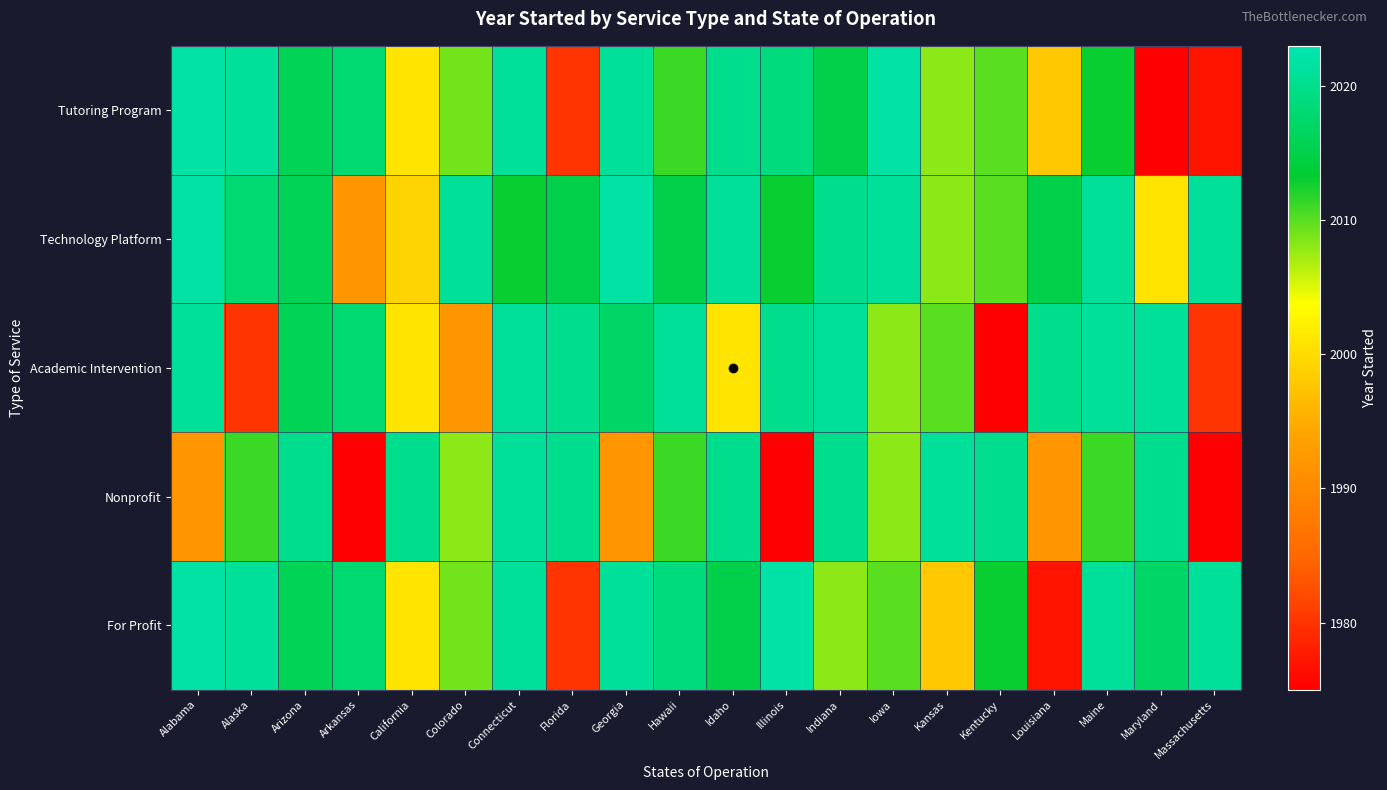

How many data points does each series have?

20